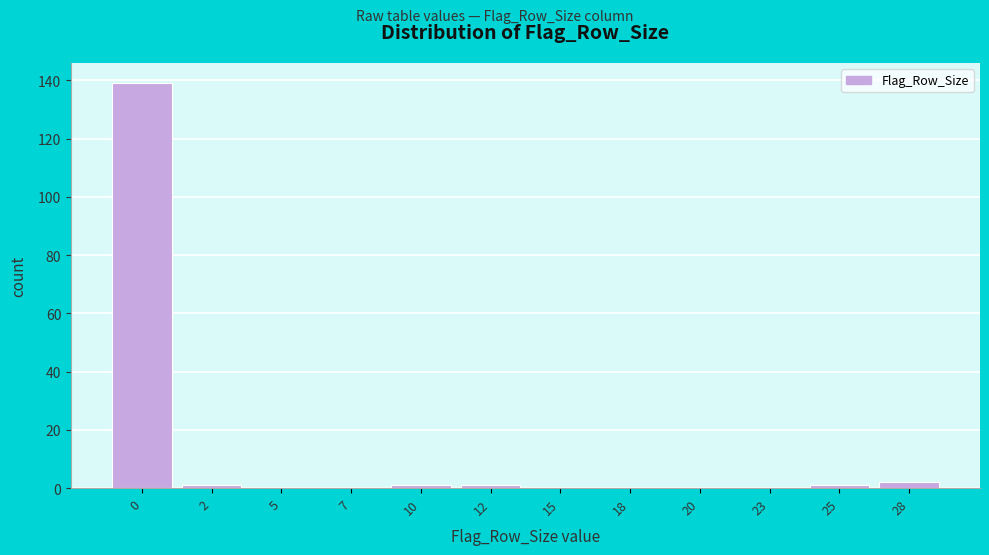

Reading left to right, extract all data points from this chart.

0=139	2=1	5=0	7=0	10=1	12=1	15=0	18=0	20=0	23=0	25=1	28=2